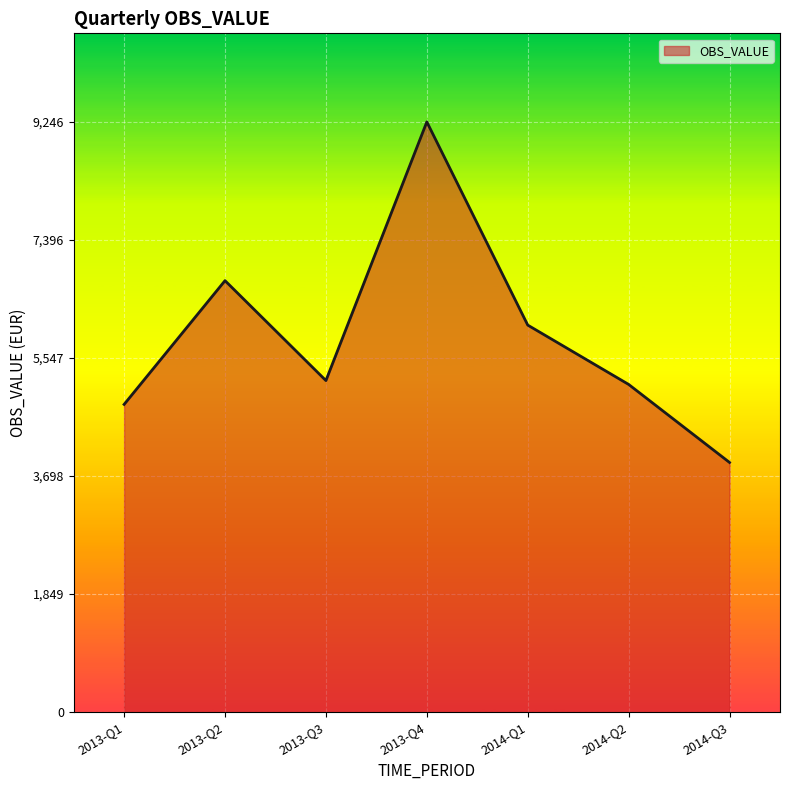

What is the change in value from 2013-Q1 to 2014-Q2?

+312.8